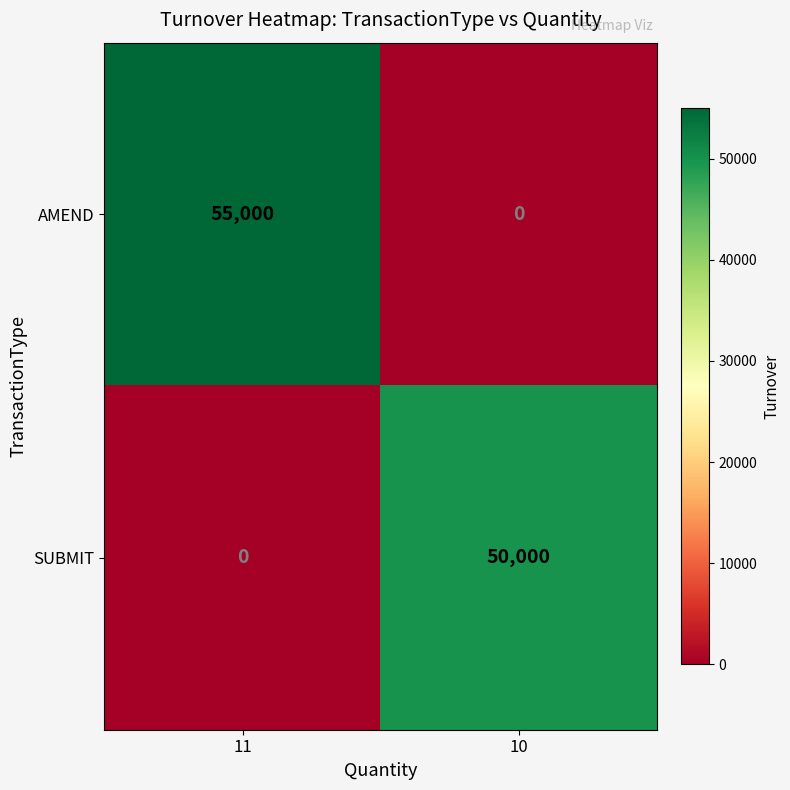

At which label is SUBMIT closest to 25000?

11